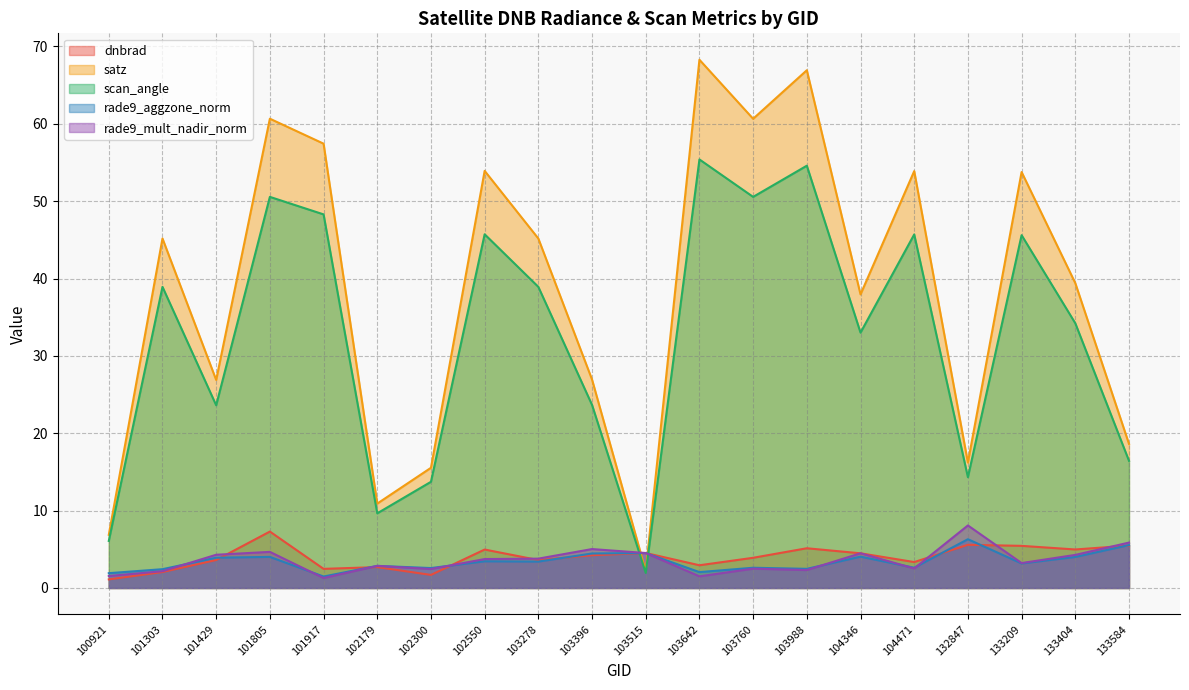

What is the value of the satz point at the 14th from the left?

66.9